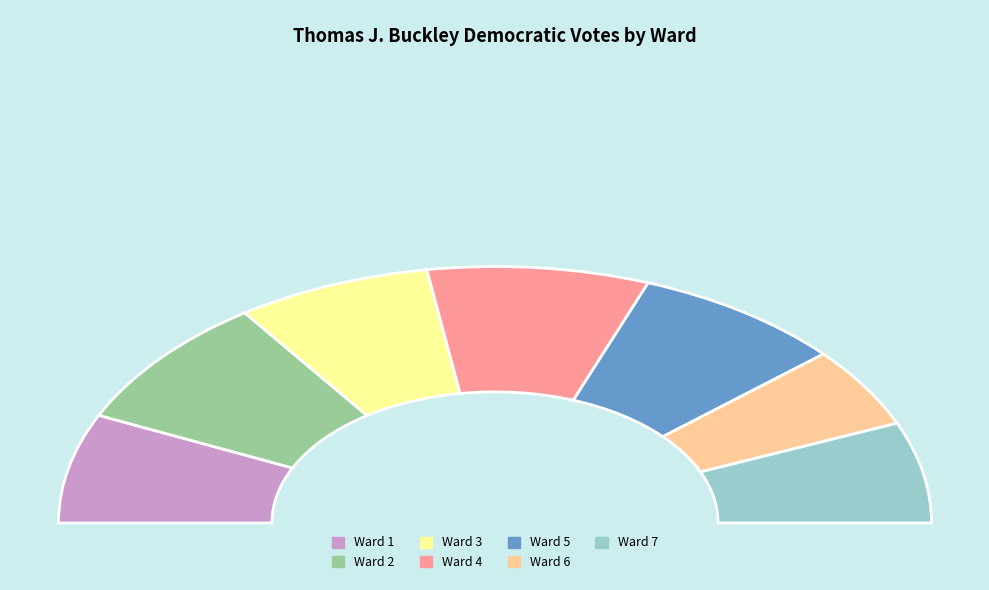

What percentage is the Ward 5 slice, to the nearest percent?

16%